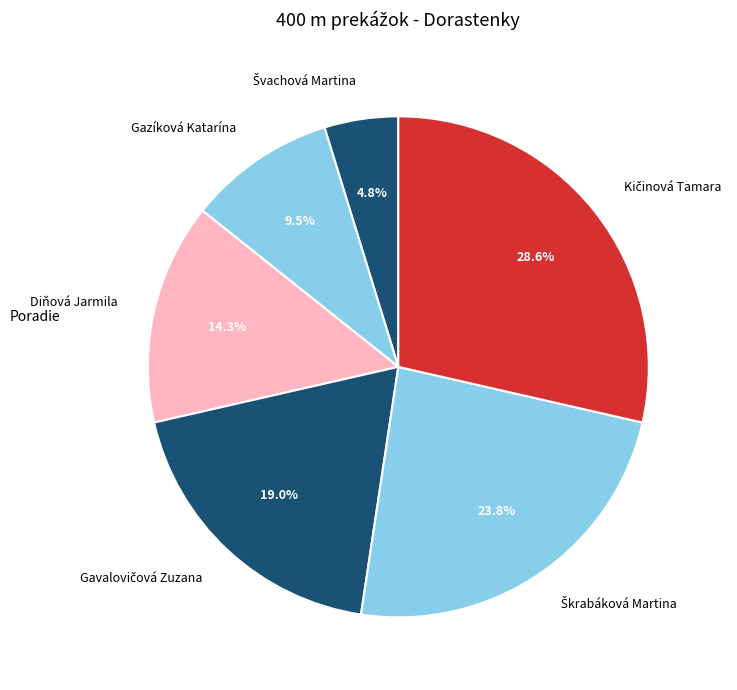

To the nearest percent, what is the average slice percentage?

17%